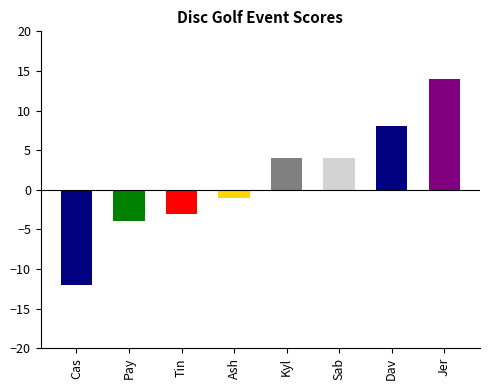

What is the value of the 4th bar from the left?

-1